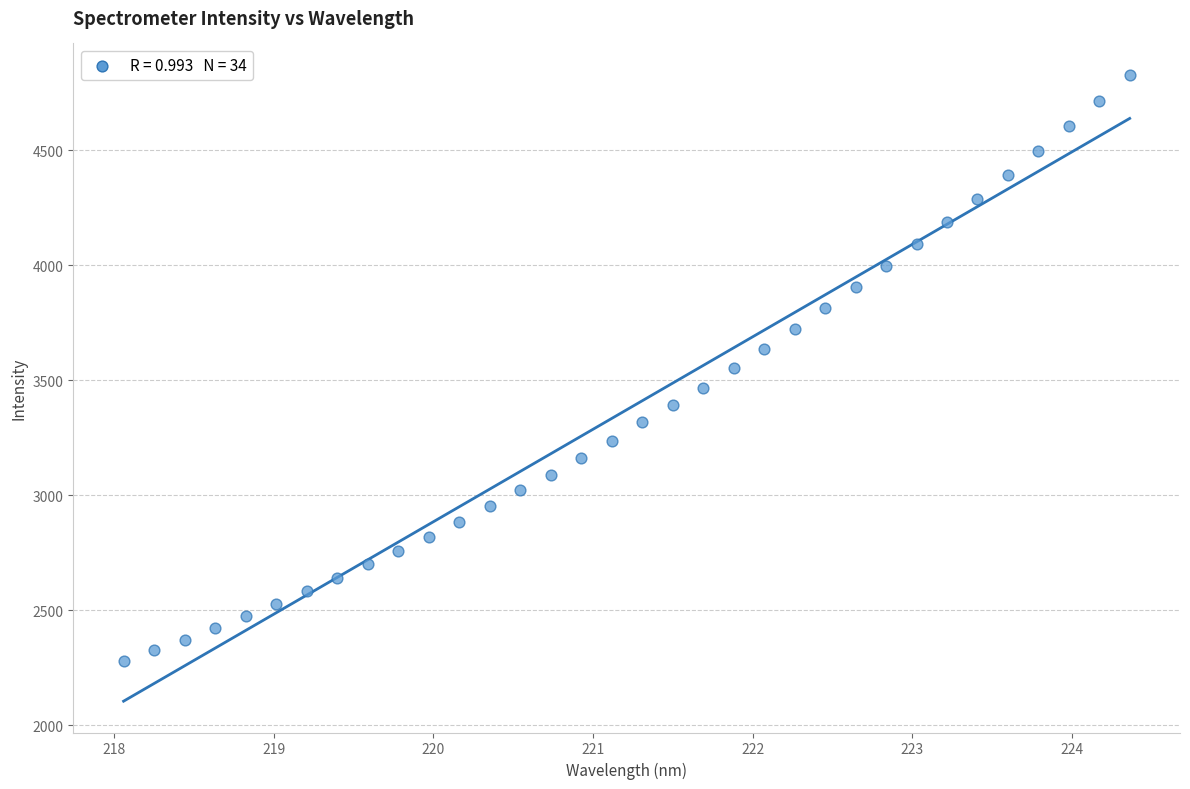

What is the range of X values (max minus min)?

6.3